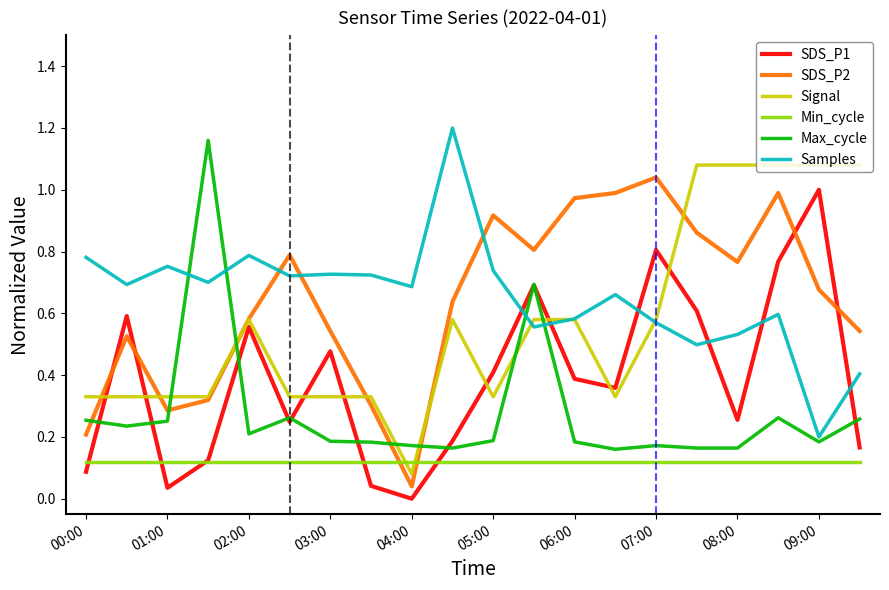

How many times do Max_cycle and Signal cross each other?

6